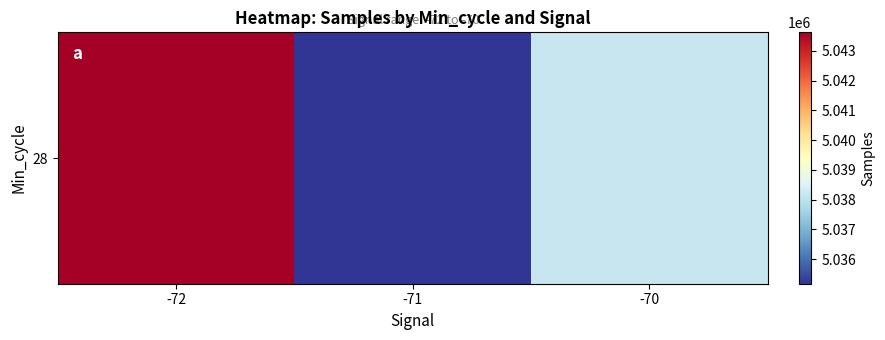

Reading left to right, what are all the values shown in this chart?

-72=5043623.0	-71=5035171.6	-70=5038171.8